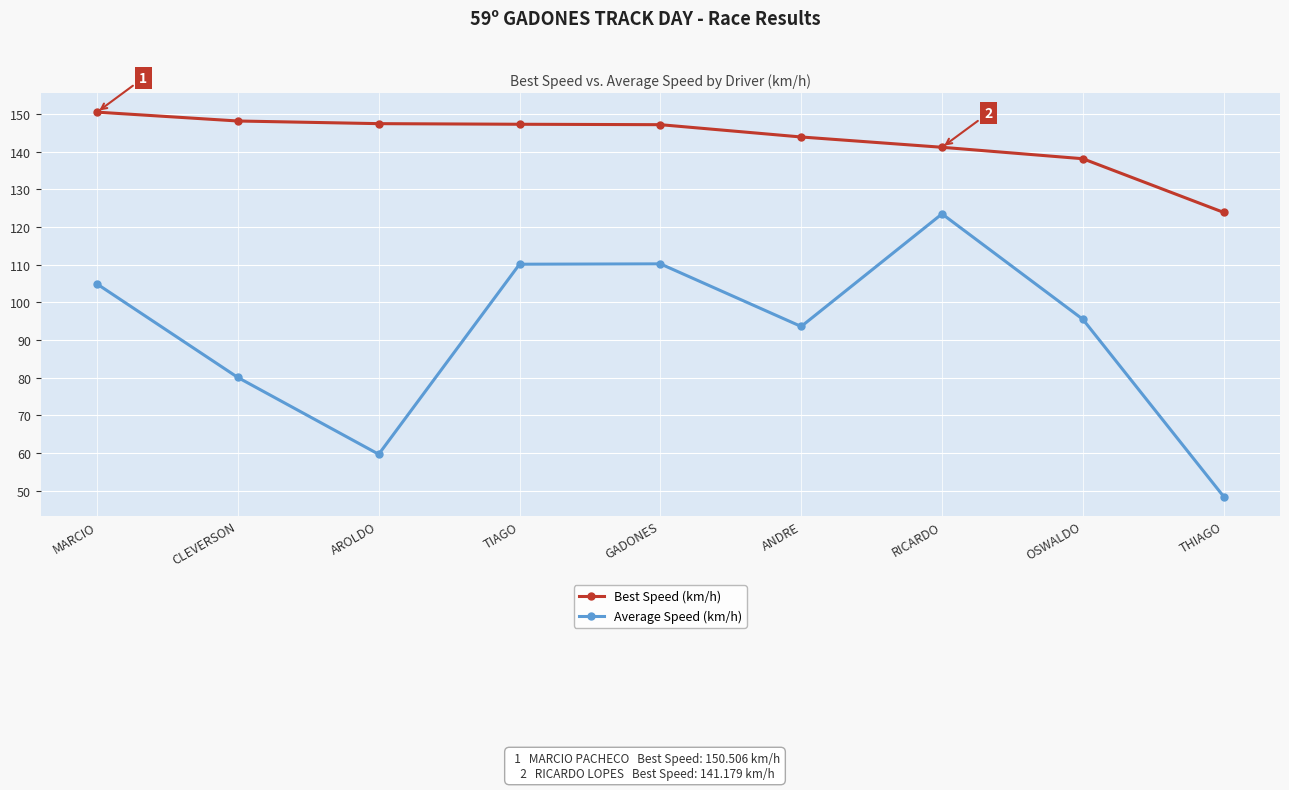

At which category is the sum across all series the highest?

RICARDO